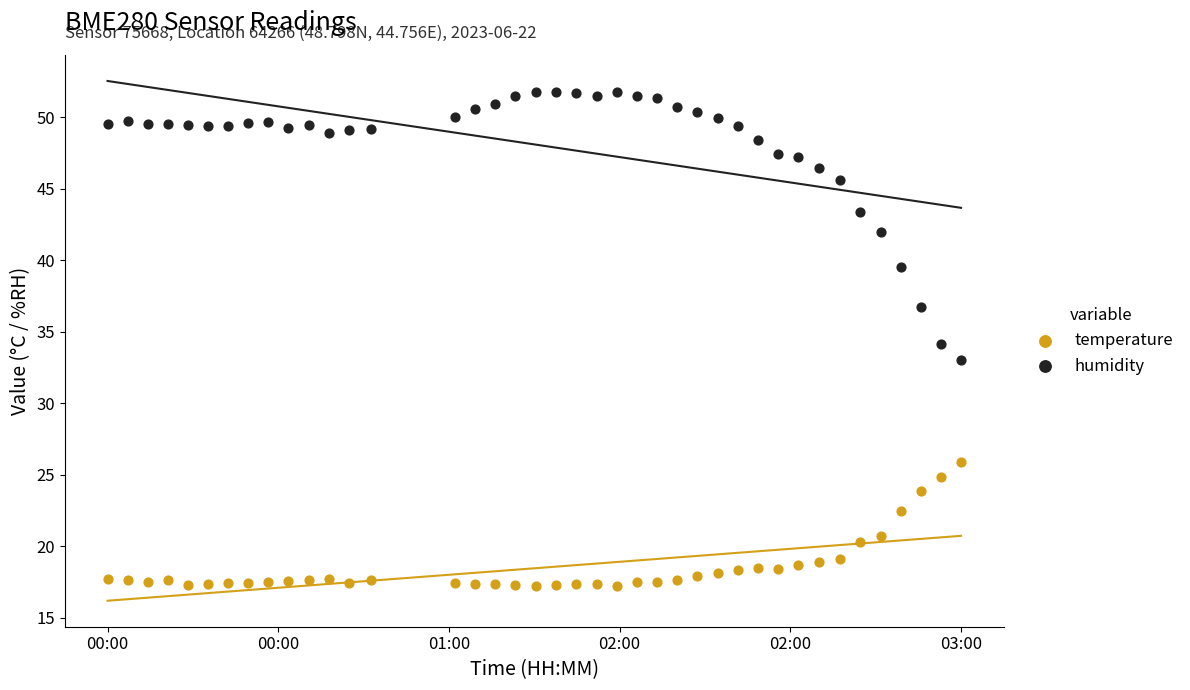

Across all data points, what is the range of Y values (max minus min)?

34.5